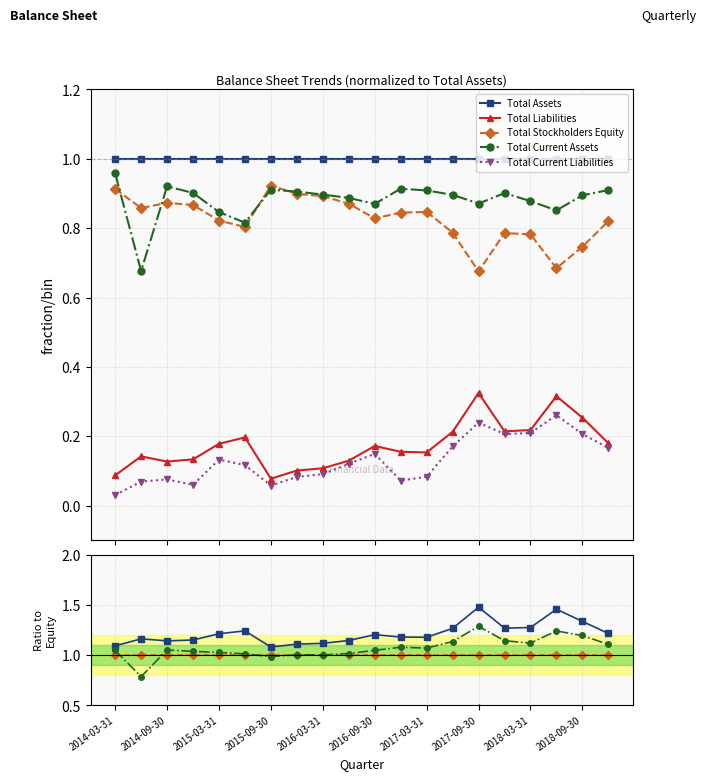

In Total Current Liabilities, how many points are lower than both neighbors (excluding endpoints)?

4